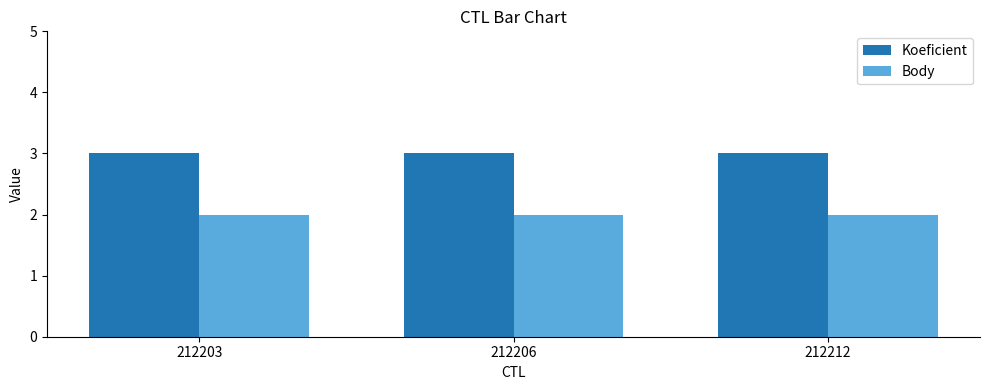

Count the number of categories in the chart.

3